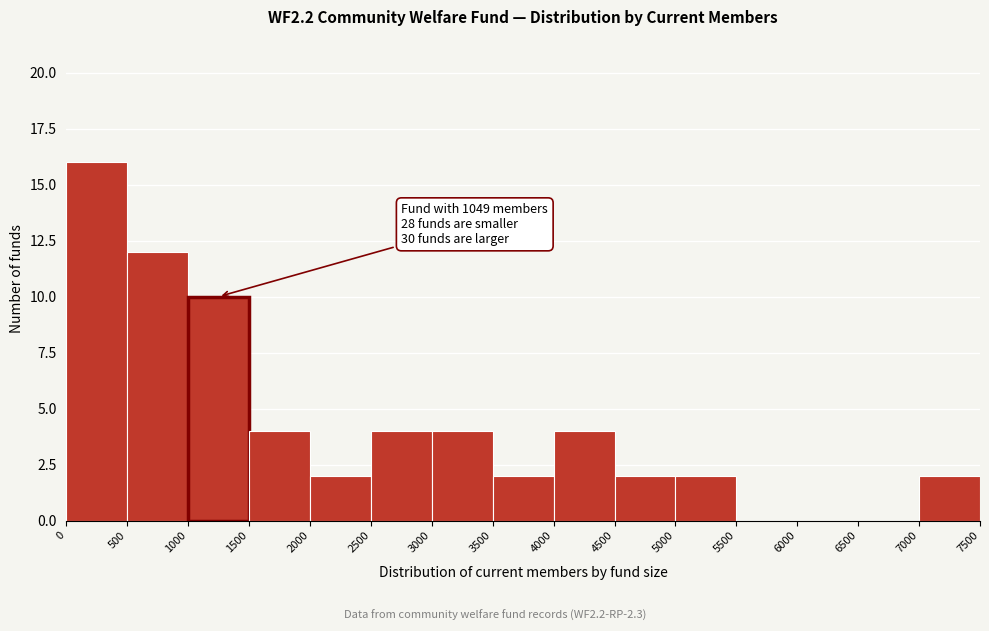

Which range on the x-axis has the tallest bar?

0 to 500